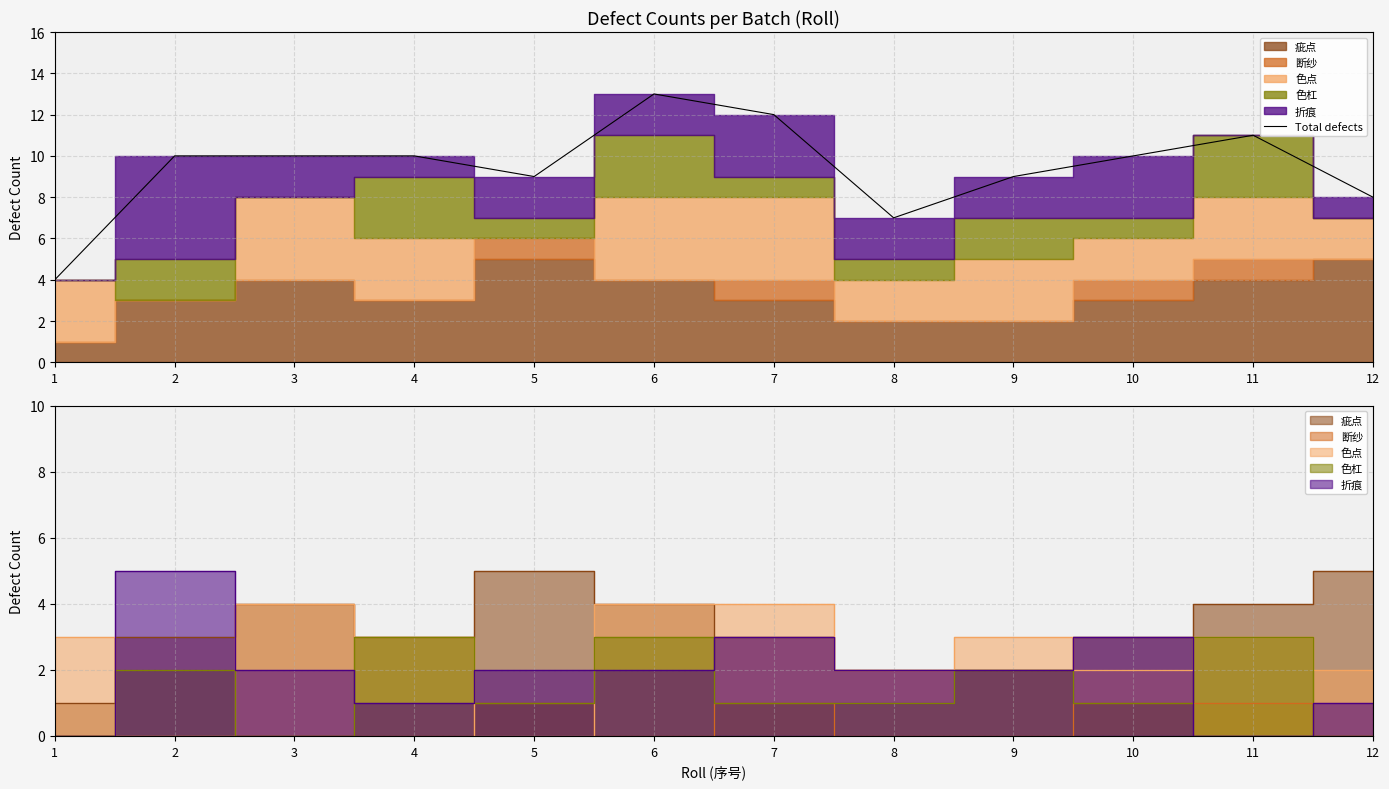

Approximately how many times larger is the value at 1 compared to 5?

0.4